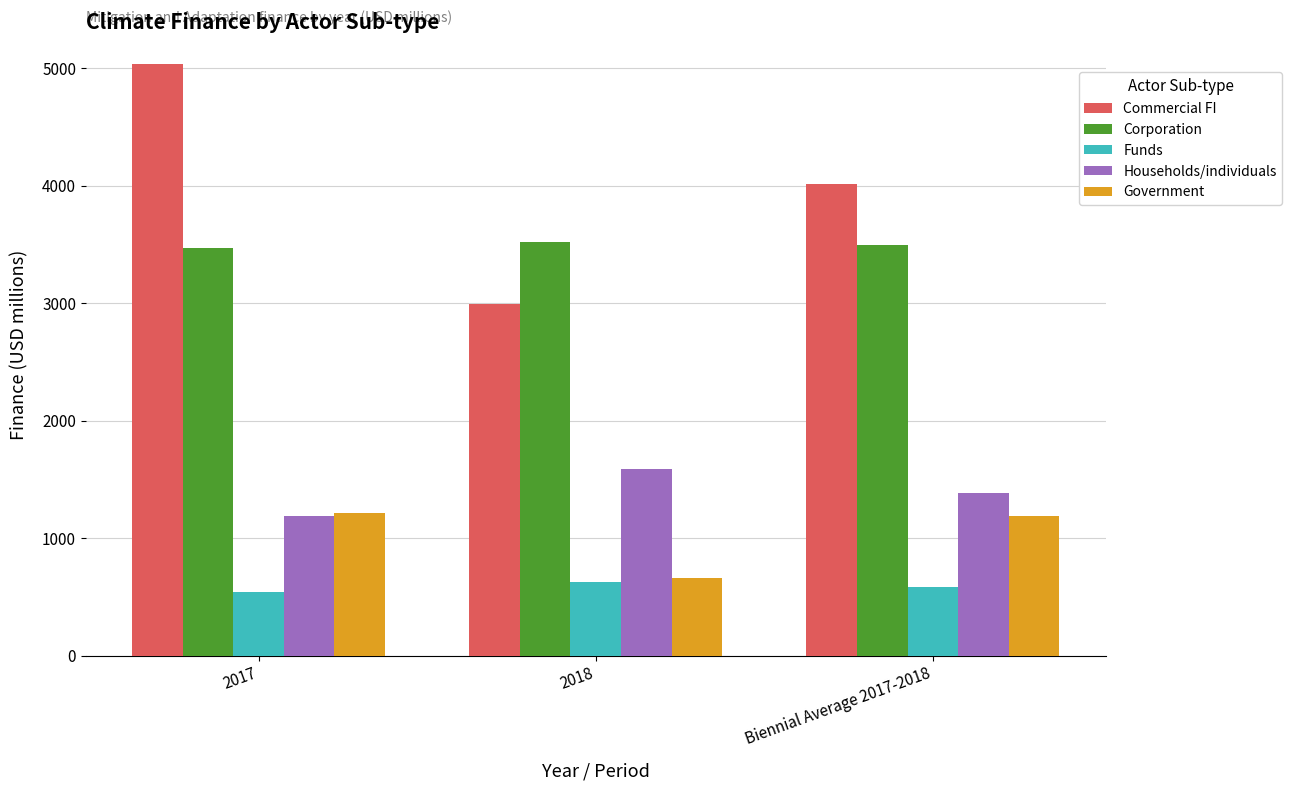

Is it true that Government equals 660.5 at 2018?

True